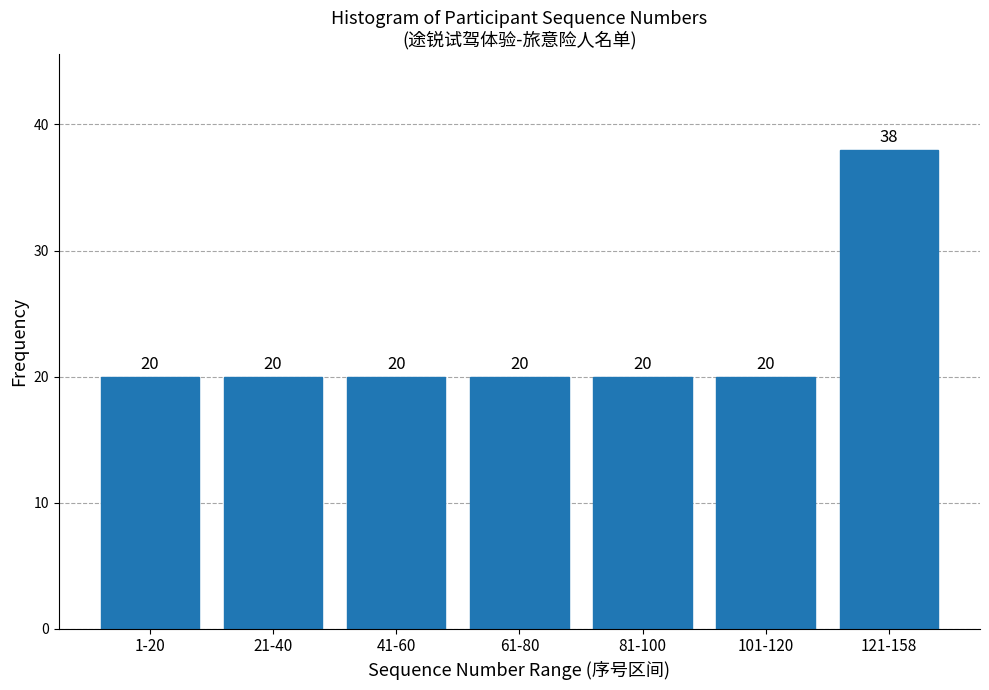

Reading right to left, list all the values displayed in this chart.

38	20	20	20	20	20	20